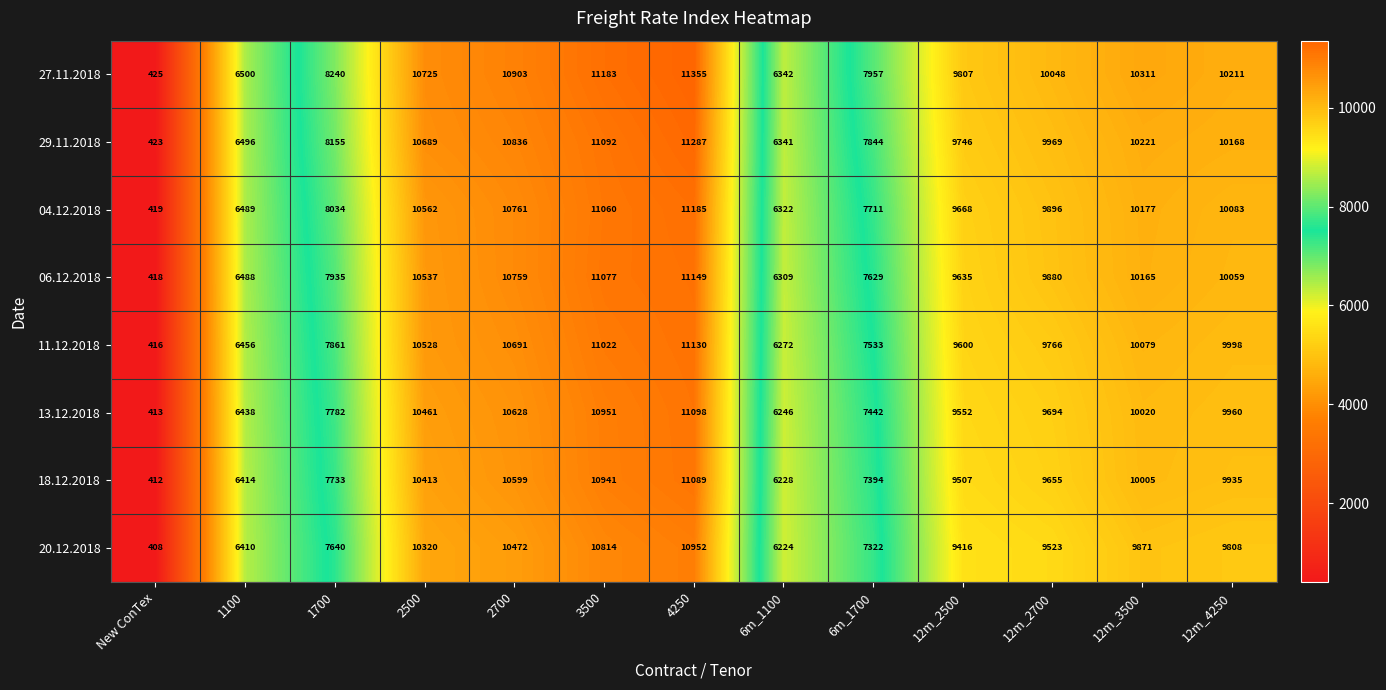

What is the spread (max minus min) of values at 2700?

431